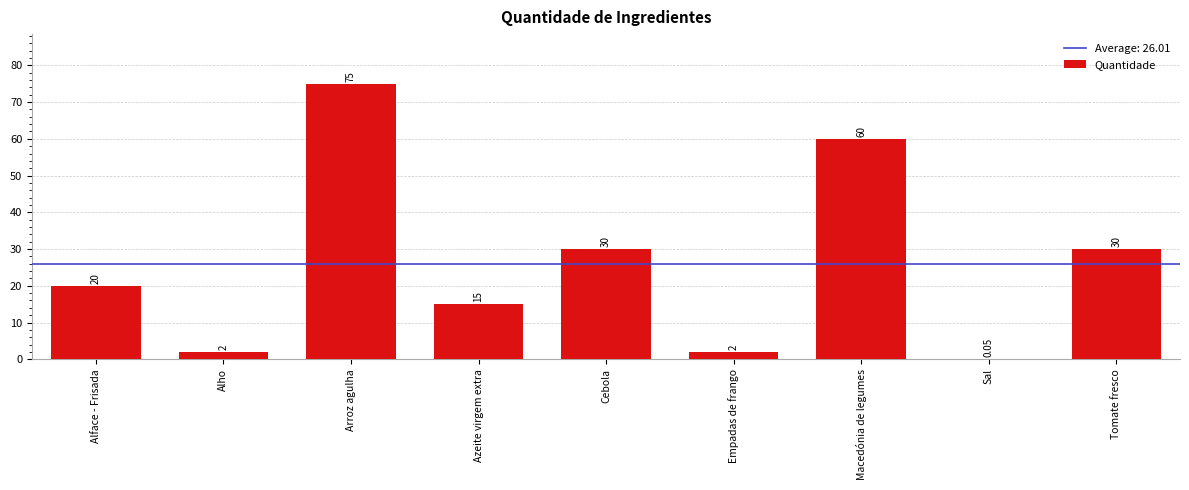

What is the greatest value displayed?

75.0